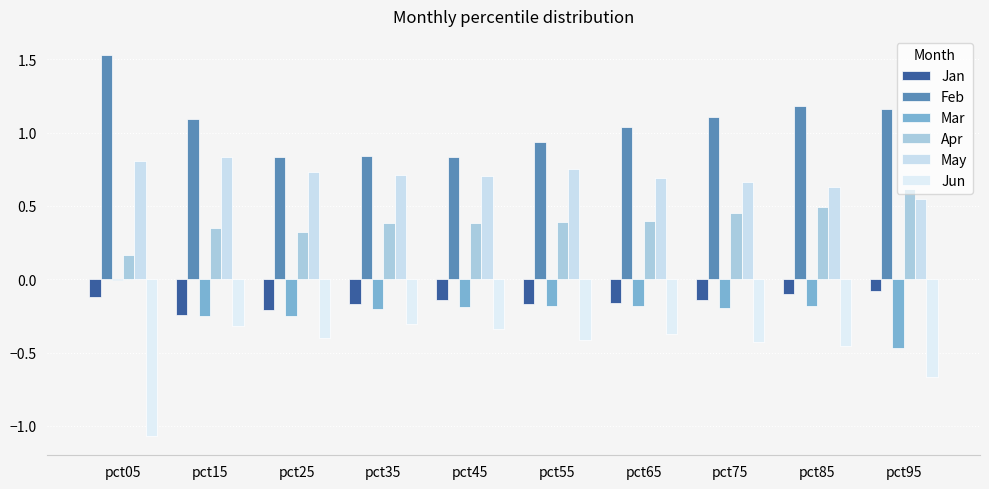

What is the value of the Jan bar at the 3rd from the left?

-0.2